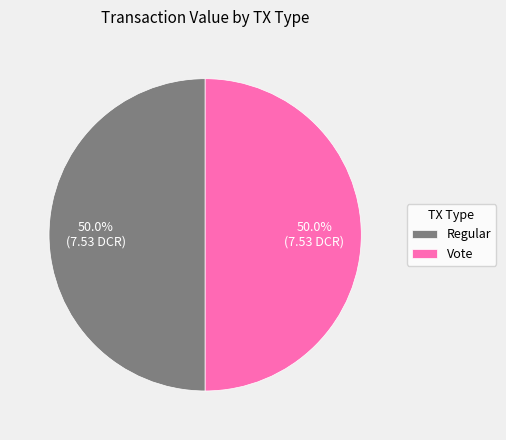

What percentage is the Vote slice, to the nearest percent?

50%